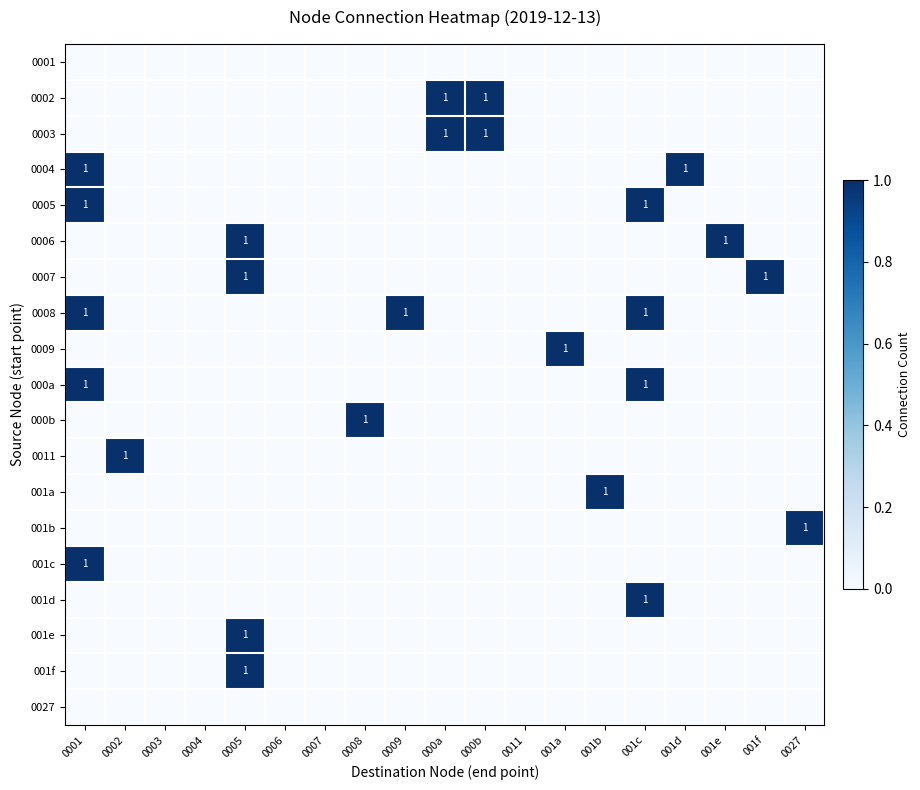

The 001c series shows 1 at 0001. True or false?

True